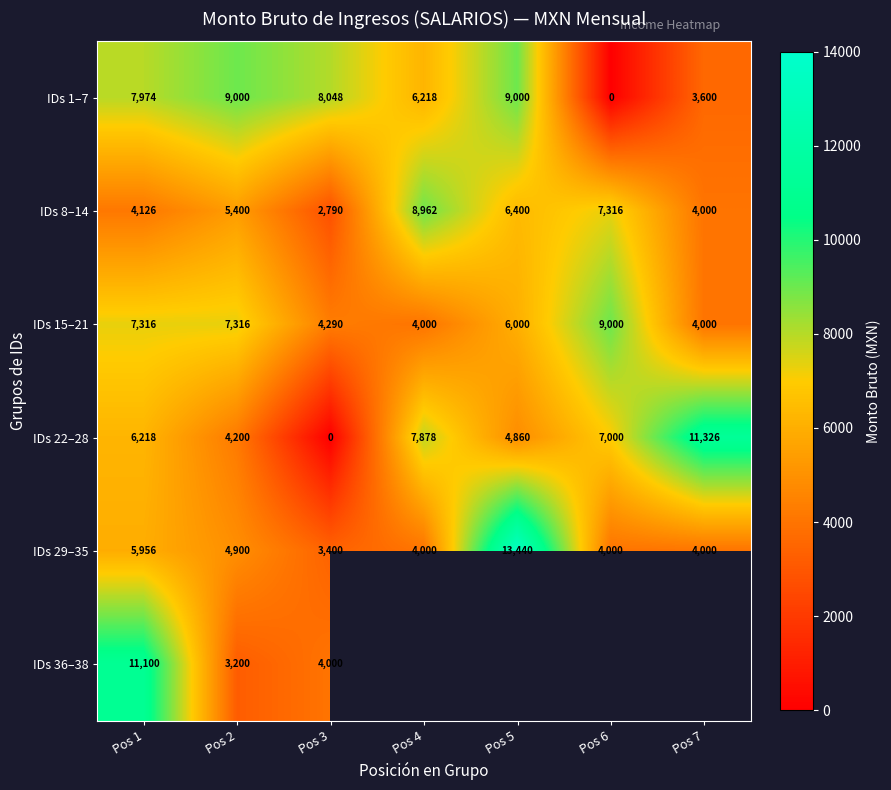

At which label does IDs 29–35 first exceed 4000?

Pos 1